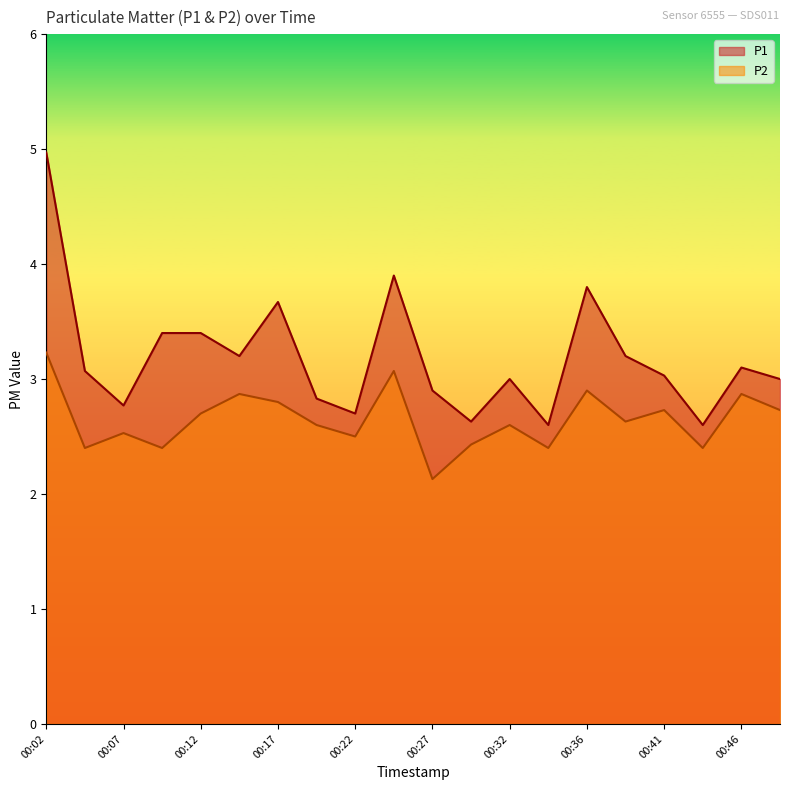

How many values in the P1 series exceed 3?

11